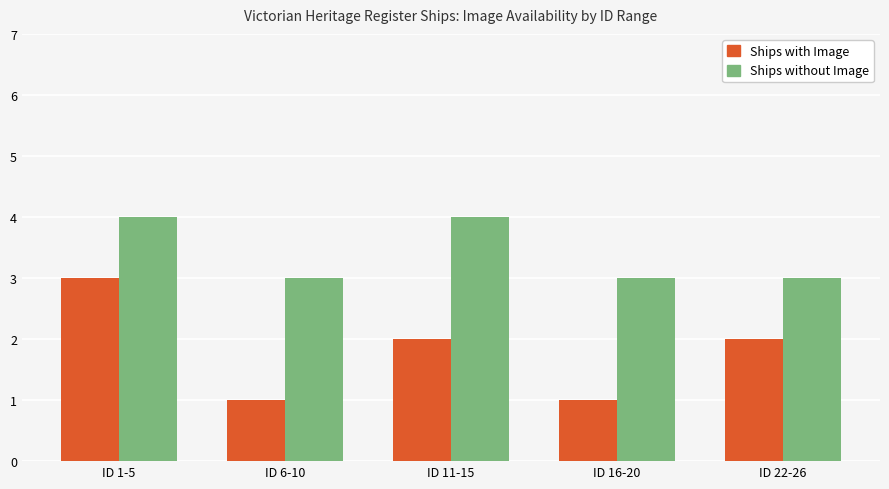

Between ID 1-5 and ID 6-10, which series saw the biggest shift?

Ships with Image